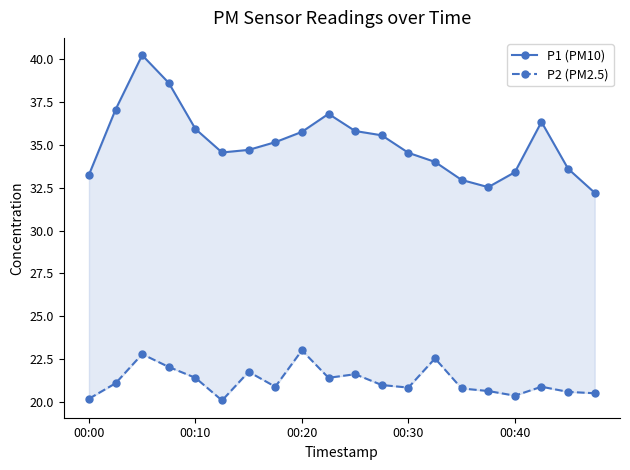

At which label does P1 (PM10) first exceed 35?

00:10